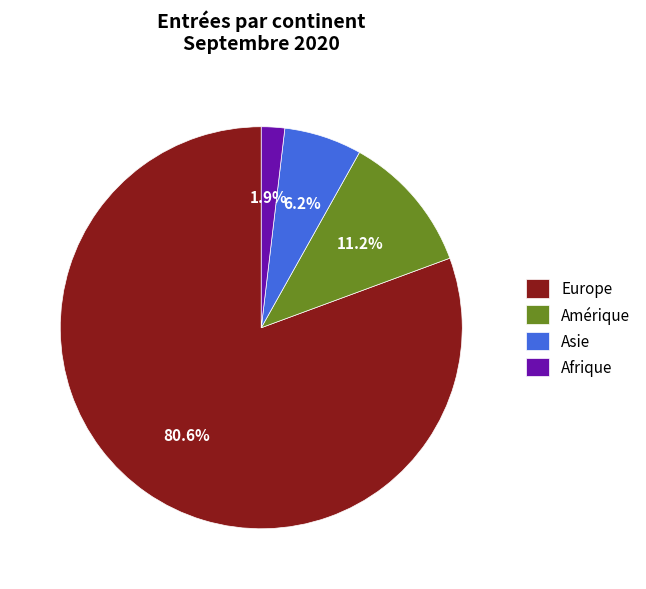

Between Afrique and Amérique, which is larger?

Amérique